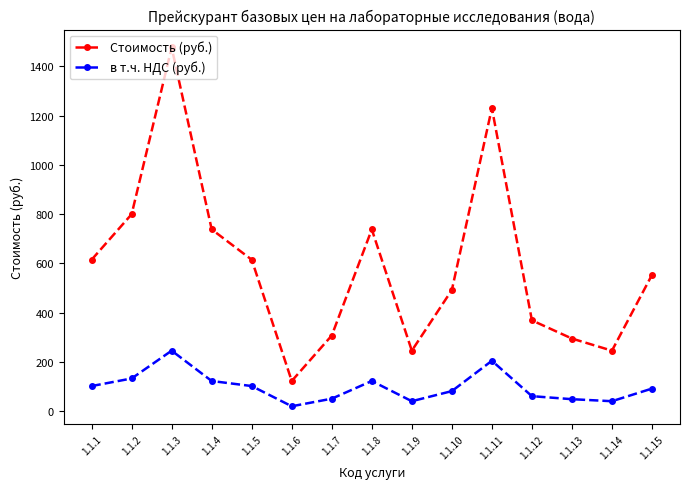

What is the value of the Стоимость (руб.) point at the 15th from the left?

553.8